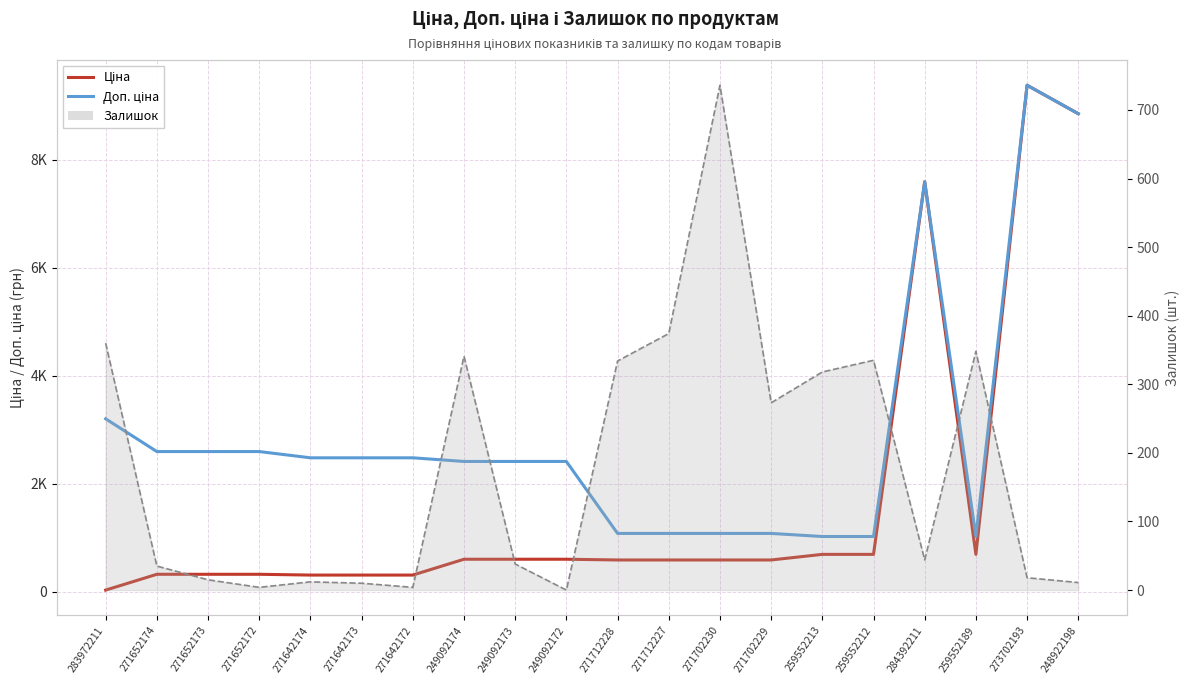

Reading left to right, extract all data points from this chart.

Ціна: 283972211=32.0	271652174=324.8	271652173=324.8	271652172=324.8	271642174=310.3	271642173=310.3	271642172=310.3	249092174=603.7	249092173=603.7	249092172=603.7	271712228=589.9	271712227=589.9	271702230=589.9	271702229=589.9	259552213=693.7	259552212=693.7	284392211=7596.5	259552189=693.7	273702193=9384.0	248922198=8856.7
Доп. ціна: 283972211=3205.0	271652174=2598.3	271652173=2598.3	271652172=2598.3	271642174=2482.4	271642173=2482.4	271642172=2482.4	249092174=2414.8	249092173=2414.8	249092172=2414.8	271712228=1081.7	271712227=1081.7	271702230=1081.7	271702229=1081.7	259552213=1024.6	259552212=1024.6	284392211=7596.5	259552189=1024.6	273702193=9384.0	248922198=8856.7
Залишок: 283972211=360.0	271652174=35.0	271652173=15.0	271652172=4.0	271642174=12.0	271642173=10.0	271642172=4.0	249092174=341.0	249092173=38.0	249092172=0.0	271712228=334.0	271712227=374.0	271702230=736.0	271702229=273.0	259552213=318.0	259552212=335.0	284392211=44.0	259552189=348.0	273702193=18.0	248922198=11.0